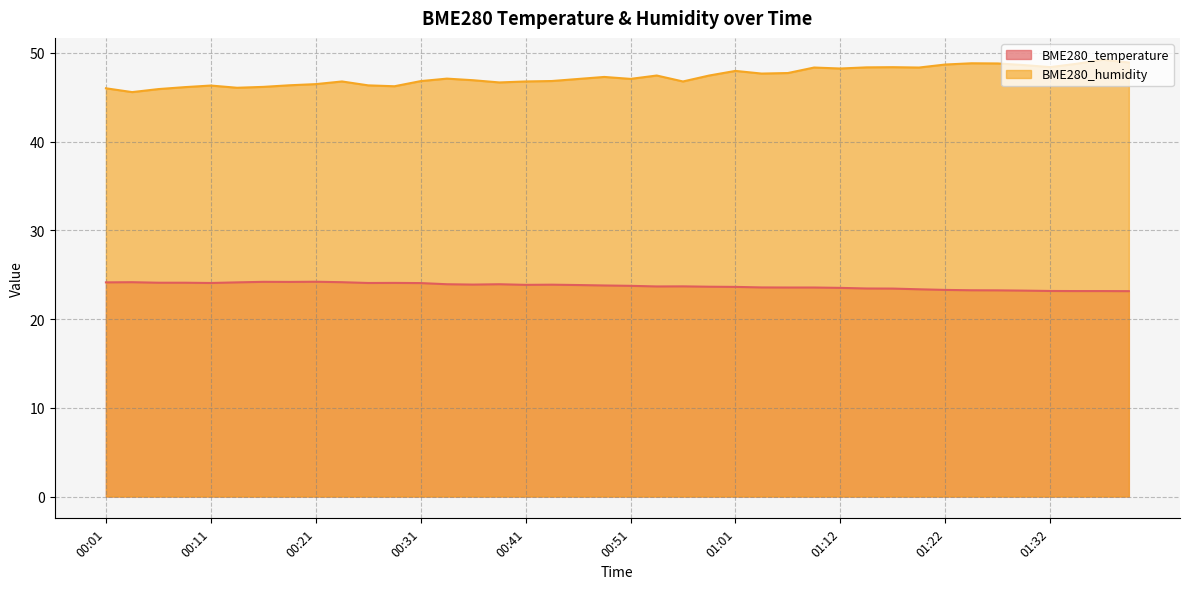

Where does the BME280_humidity series first go above 47?

00:33